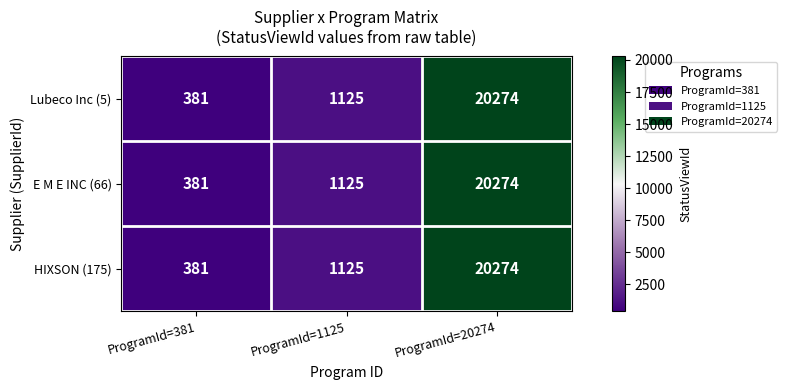

Read the E M E INC (66) value at ProgramId=20274, to the nearest 50.

20250